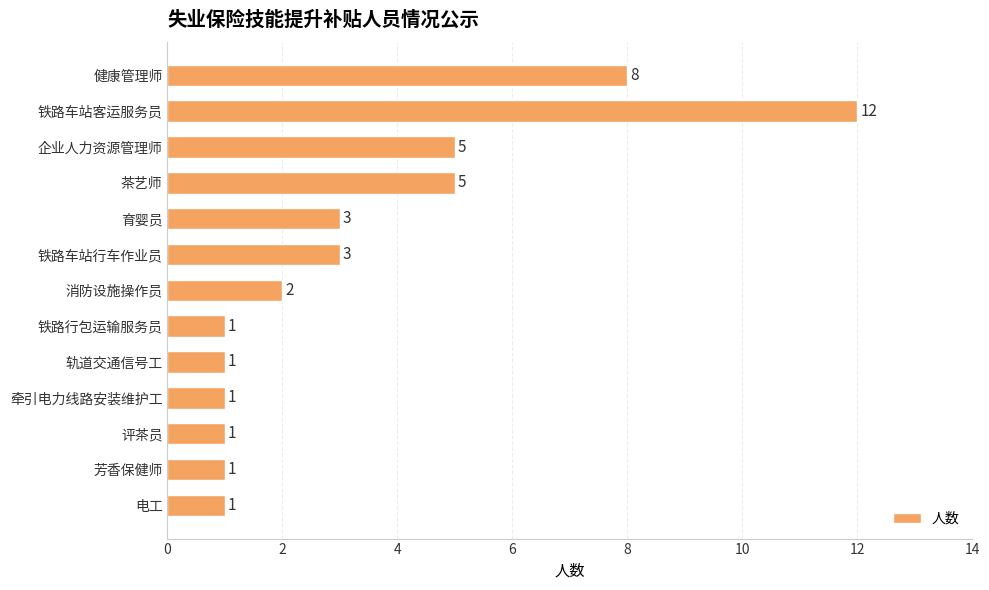

Which category has the highest value across all series?

铁路车站客运服务员